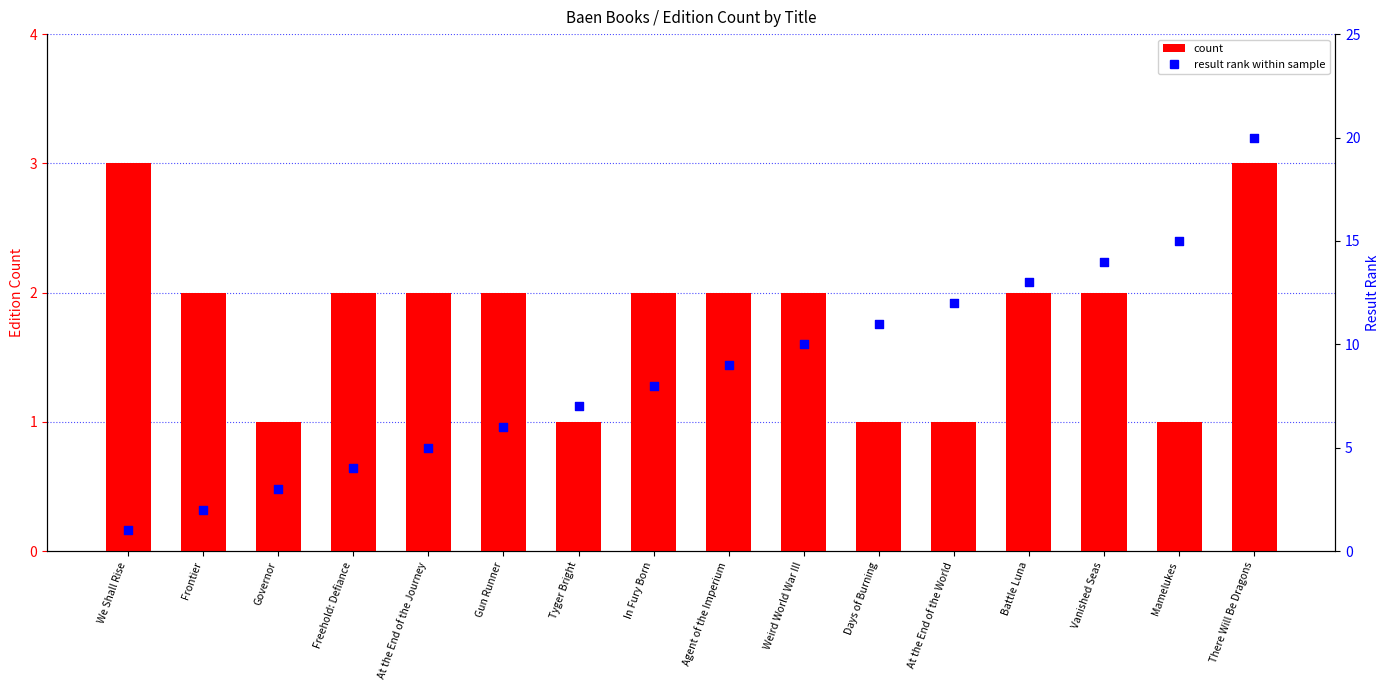

Which series contains the lowest Y value?

count